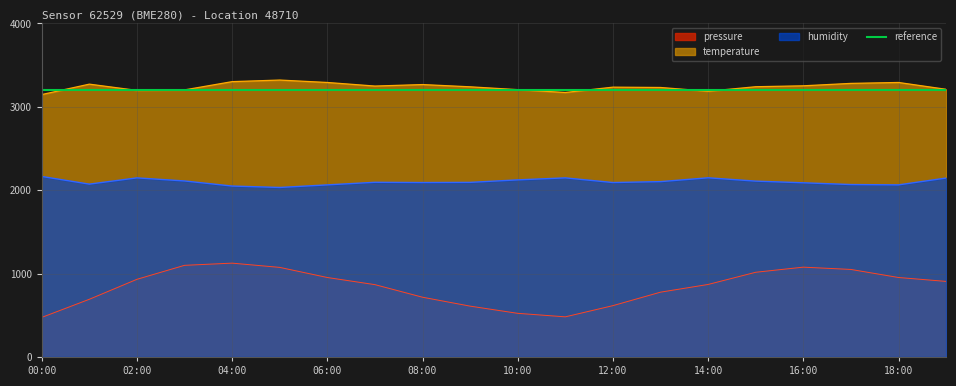

Which series has the largest range (max minus min)?

pressure